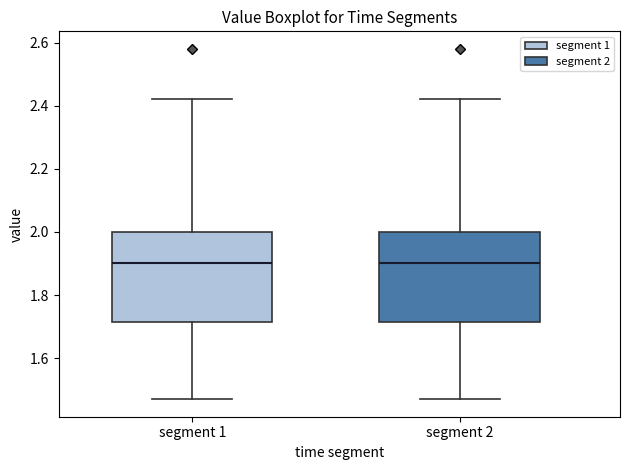

Reading left to right, transcribe this box plot: for each box, give where its median line is, the range the box spans, and where its two whiskers end, as read against the y-axis. The values are not printed on the chart, so give them approximately, as read against the axis.

segment 1: median 1.90, box 1.72 to 2.00, whiskers 1.48 to 2.42
segment 2: median 1.90, box 1.72 to 2.00, whiskers 1.48 to 2.42